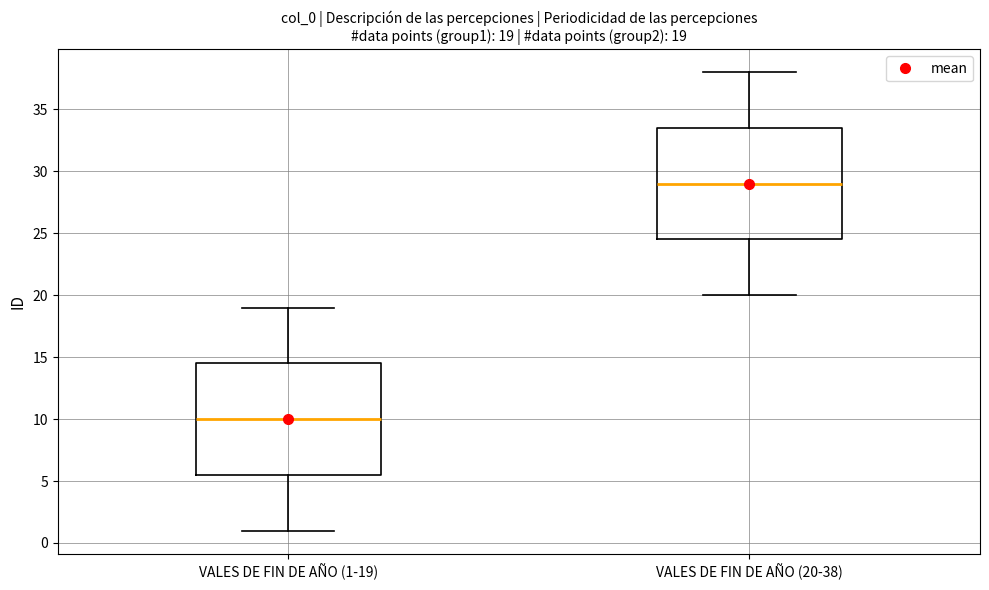

Which box has the highest median line?

VALES DE FIN DE AÑO (20-38)